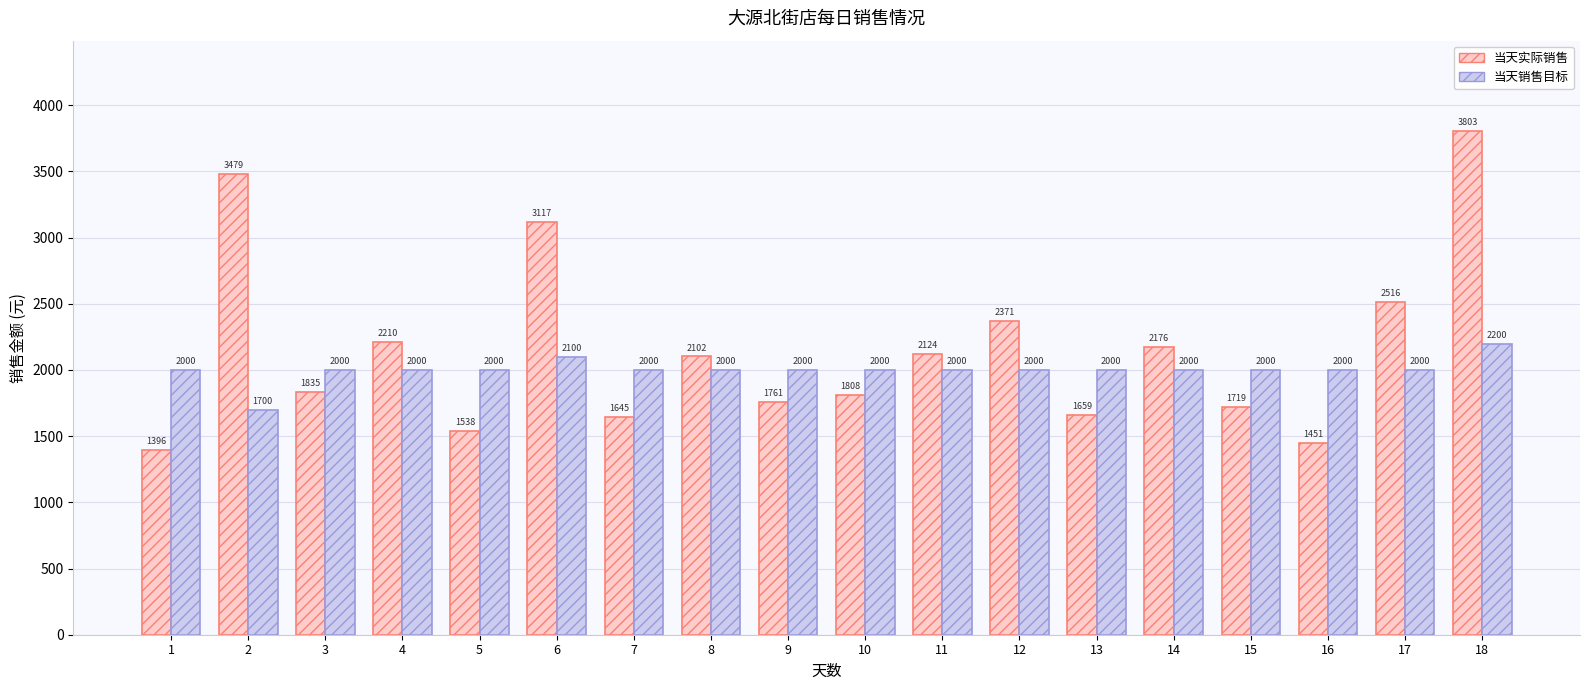

What is the approximate value of 当天销售目标 at 9?

2000.0